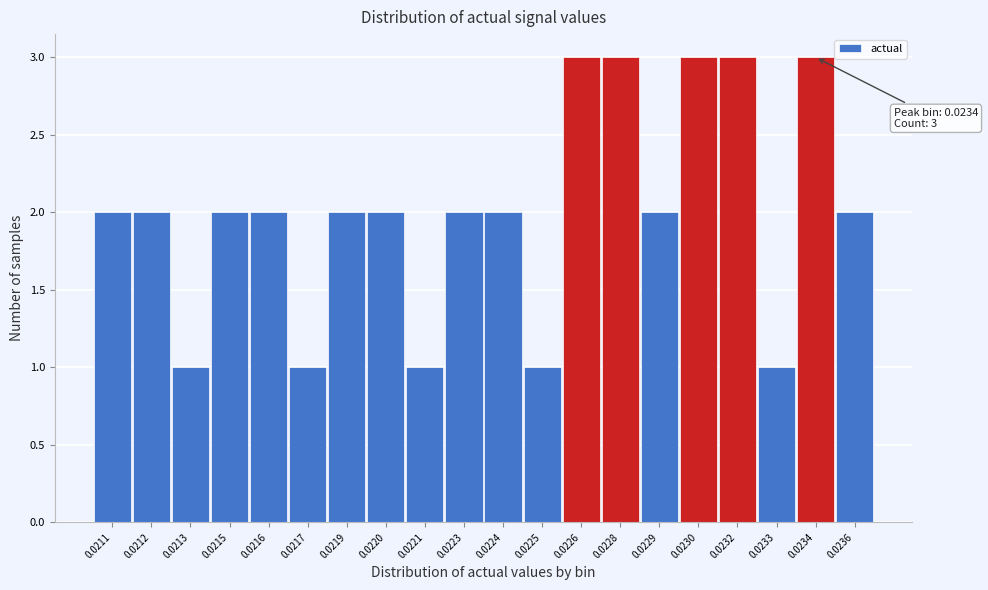

Reading left to right, what are all the values shown in this chart?

0.0211=2	0.0212=2	0.0213=1	0.0215=2	0.0216=2	0.0217=1	0.0219=2	0.0220=2	0.0221=1	0.0223=2	0.0224=2	0.0225=1	0.0226=3	0.0228=3	0.0229=2	0.0230=3	0.0232=3	0.0233=1	0.0234=3	0.0236=2